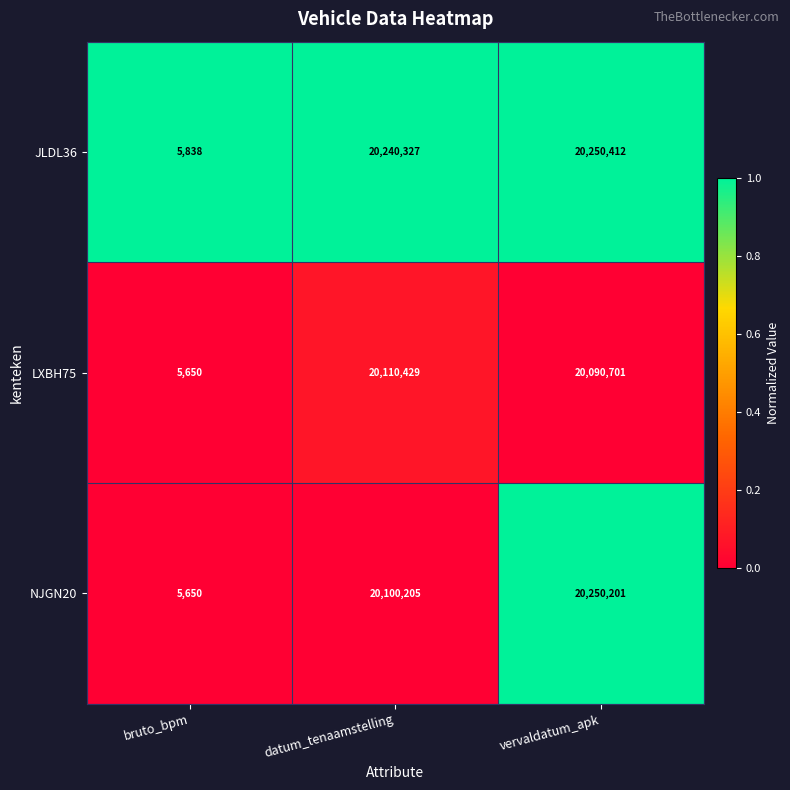

Count the number of data series in this chart.

3